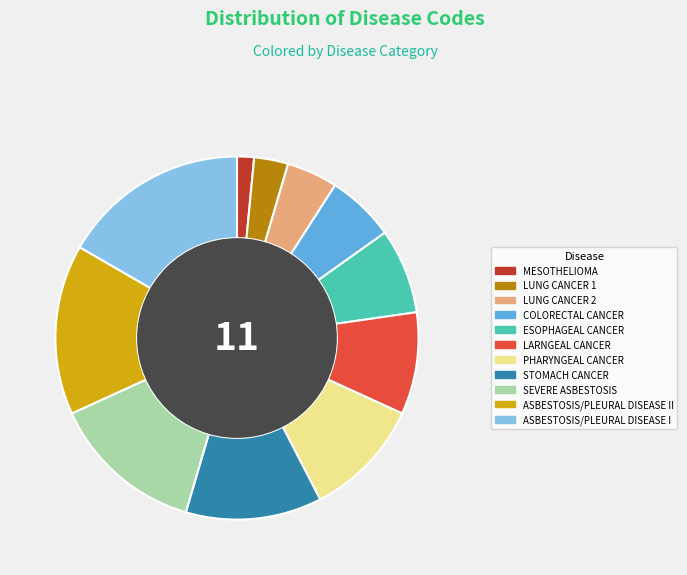

Is there a majority slice in this chart?

No